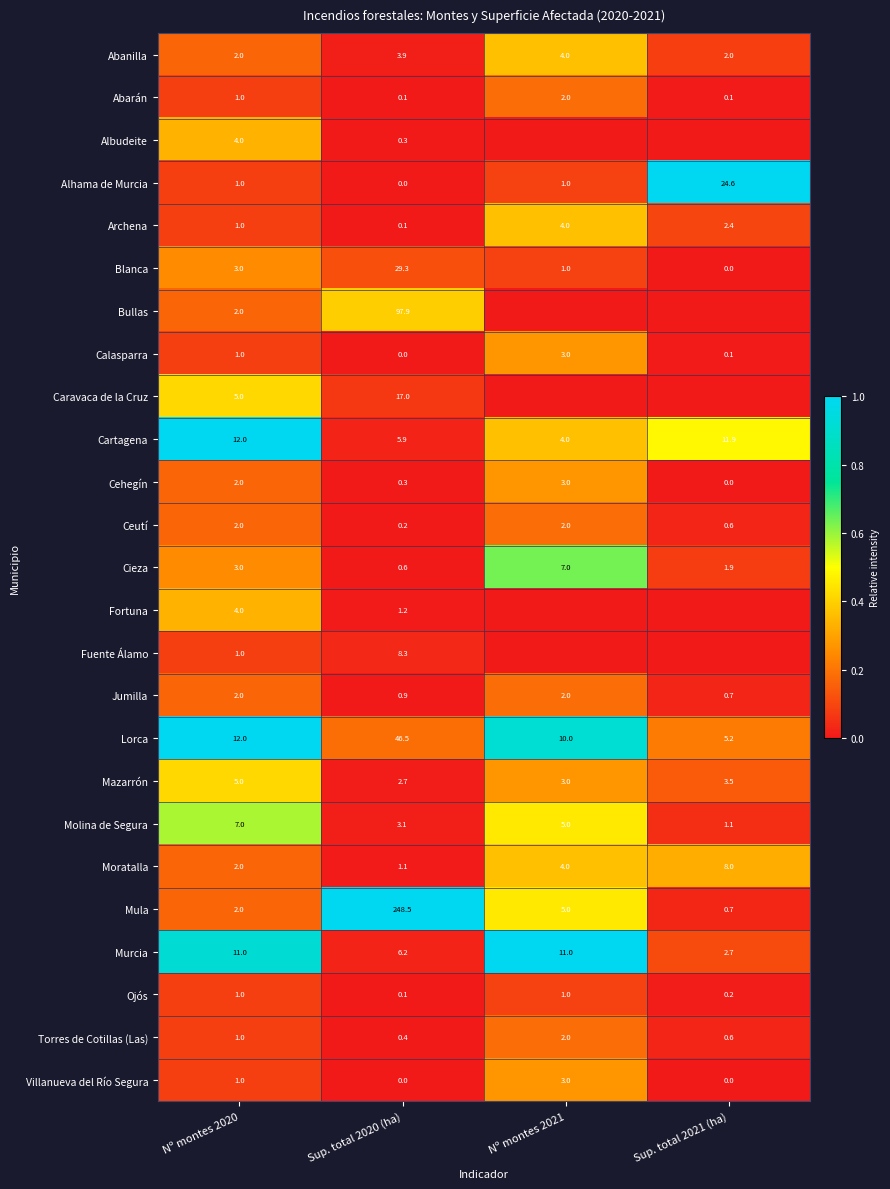

Is it true that Blanca equals 0.1 at Nº montes 2020?

False